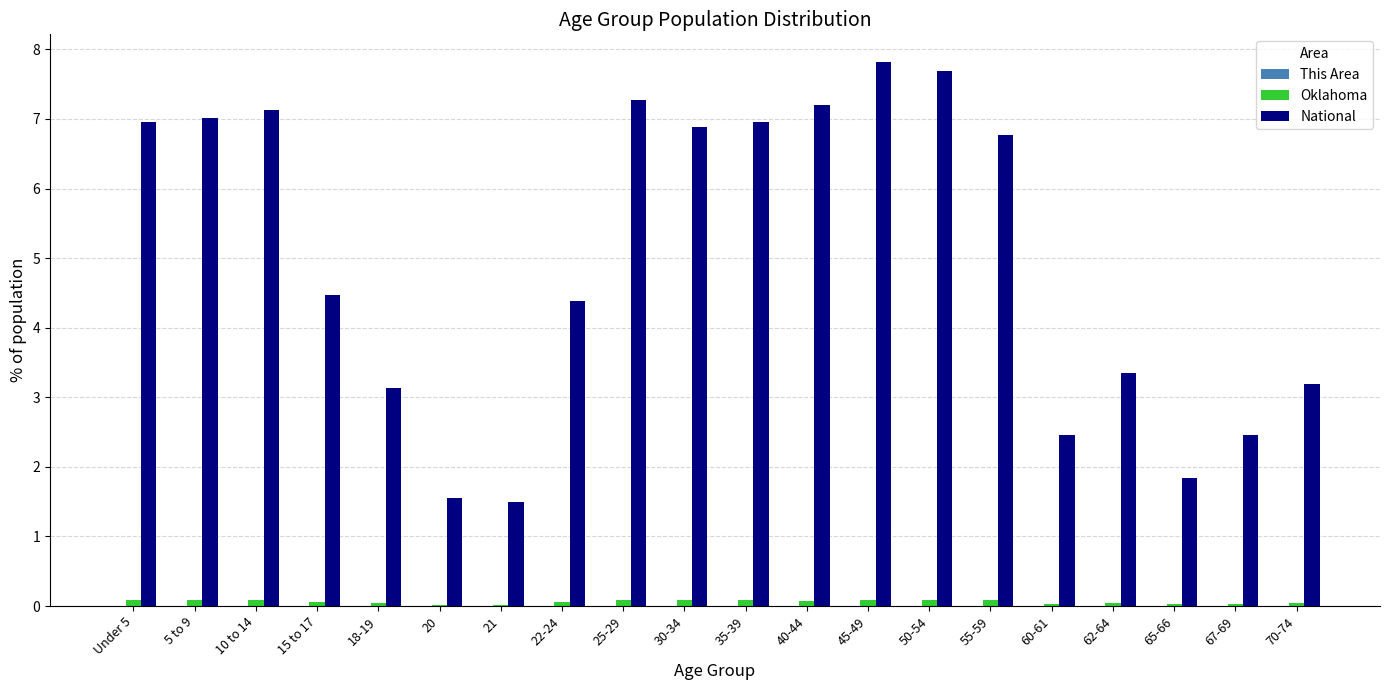

What is the greatest value displayed?

7.8